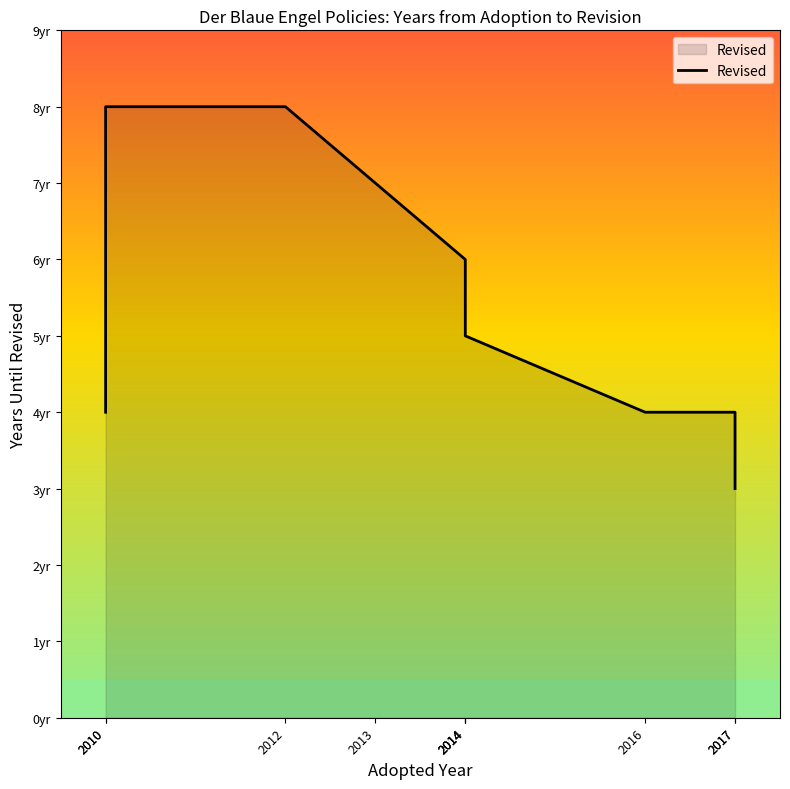

Reading left to right, what are all the values shown in this chart?

2010=4	2010=8	2012=8	2013=7	2014=6	2014=6	2014=5	2016=4	2017=4	2017=3